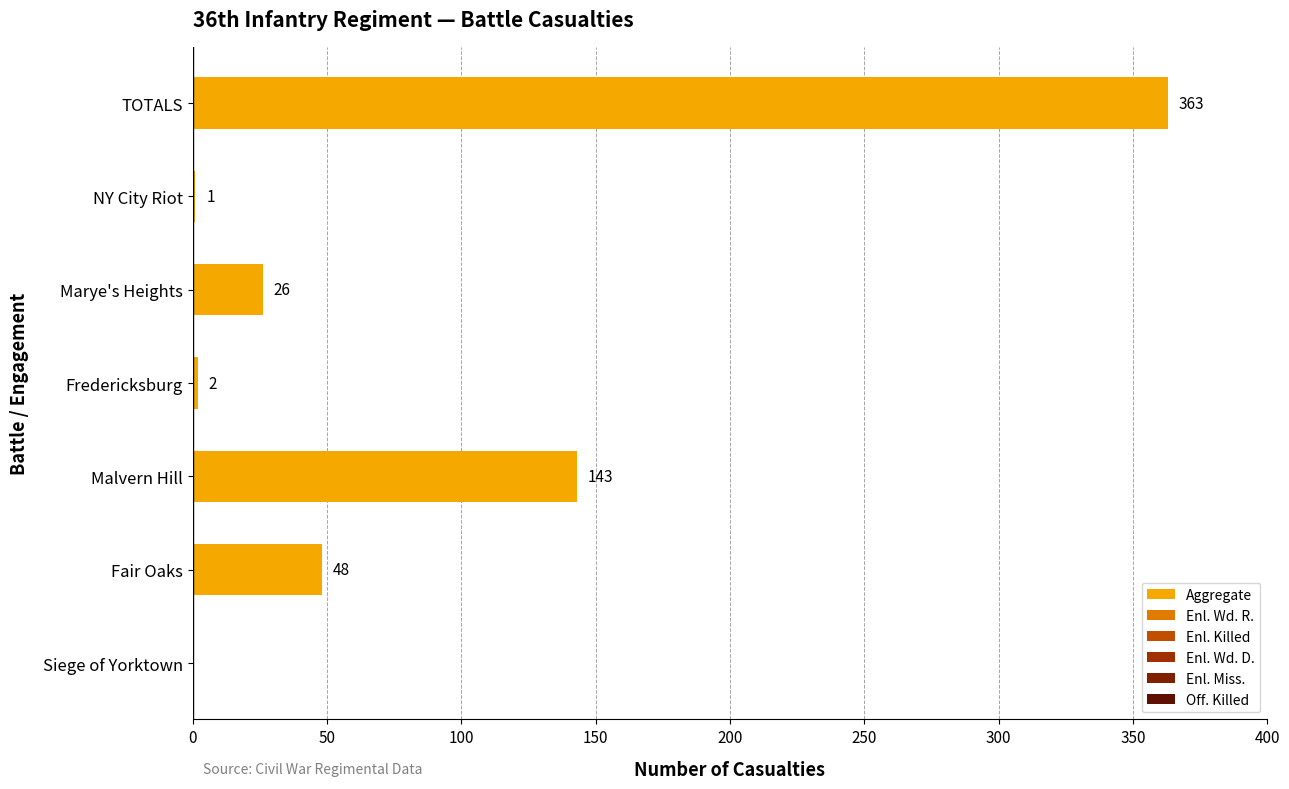

Are the bars horizontal?

Yes